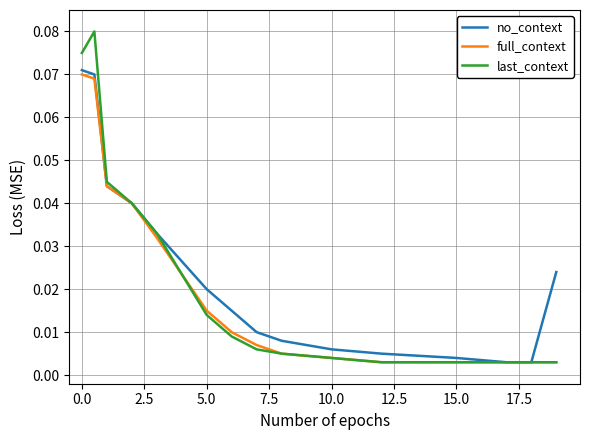

True or false: full_context and last_context intersect in this chart.

True